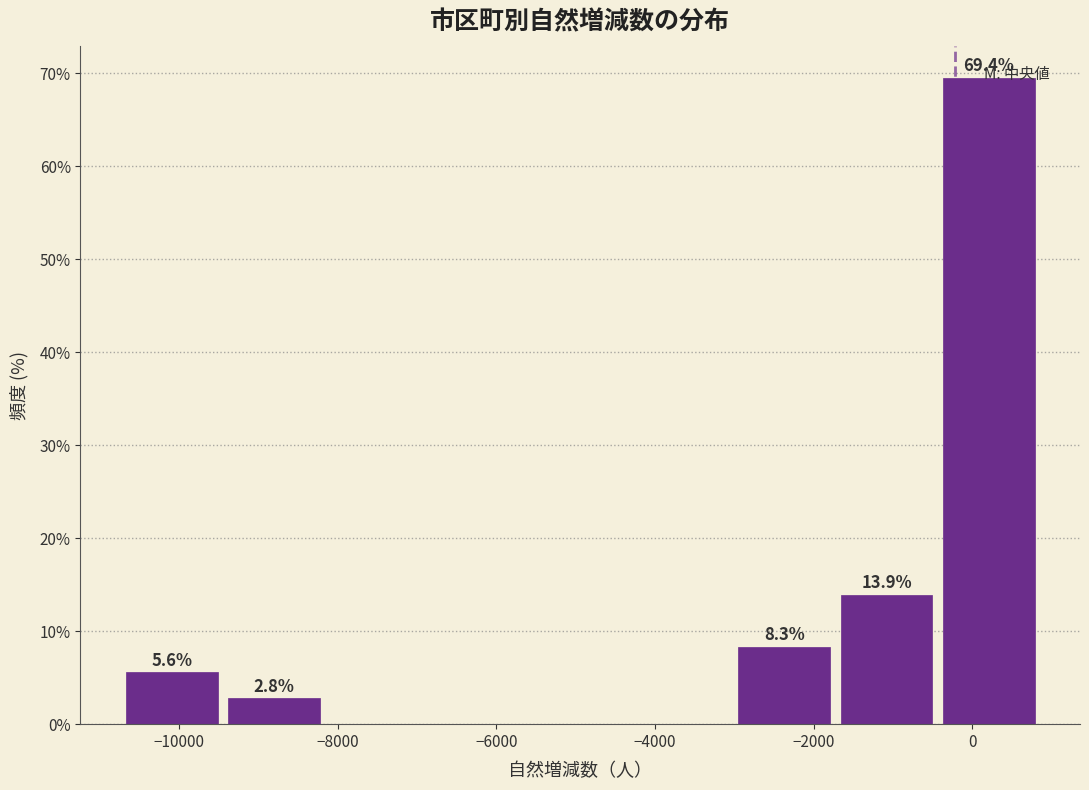

Which range on the x-axis has the tallest bar?

-400 to 800